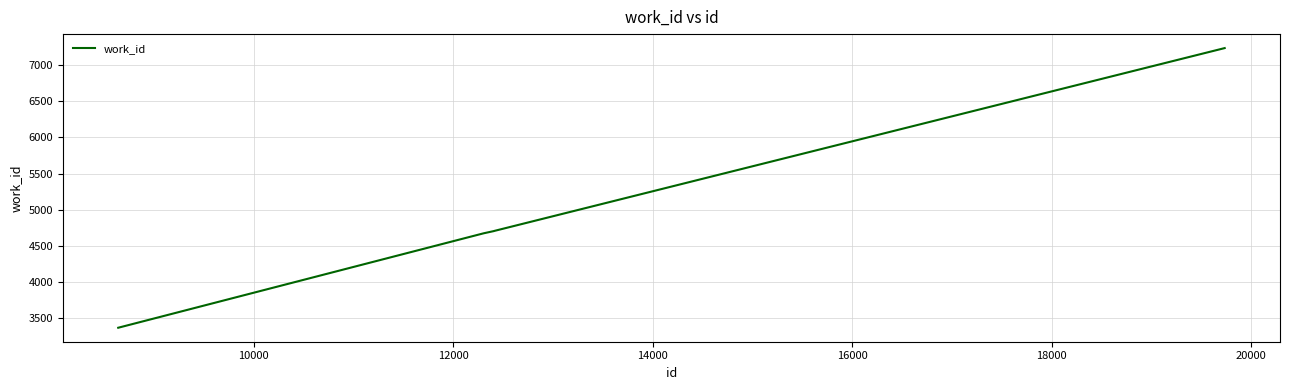

What is the maximum value shown in the chart?

7237